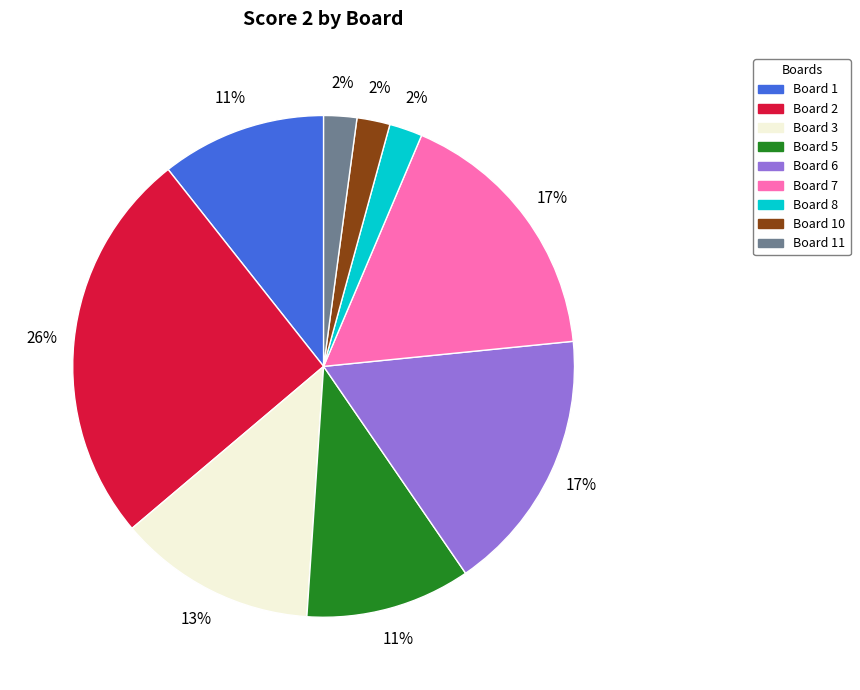

Is there any slice that represents more than half of the pie?

No